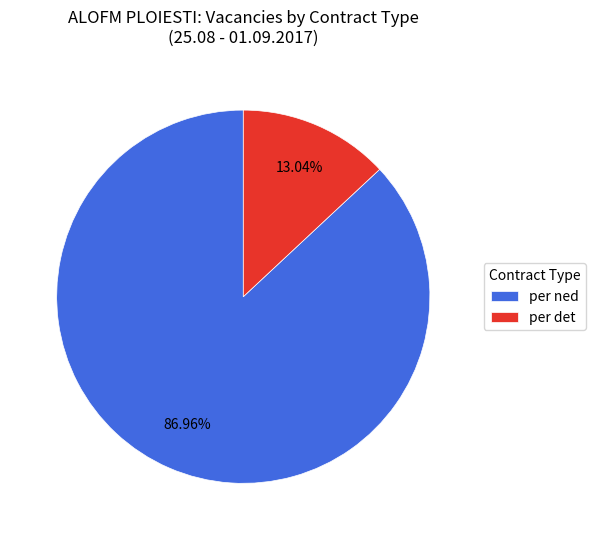

Rank the categories by value from lowest to highest.

per det, per ned